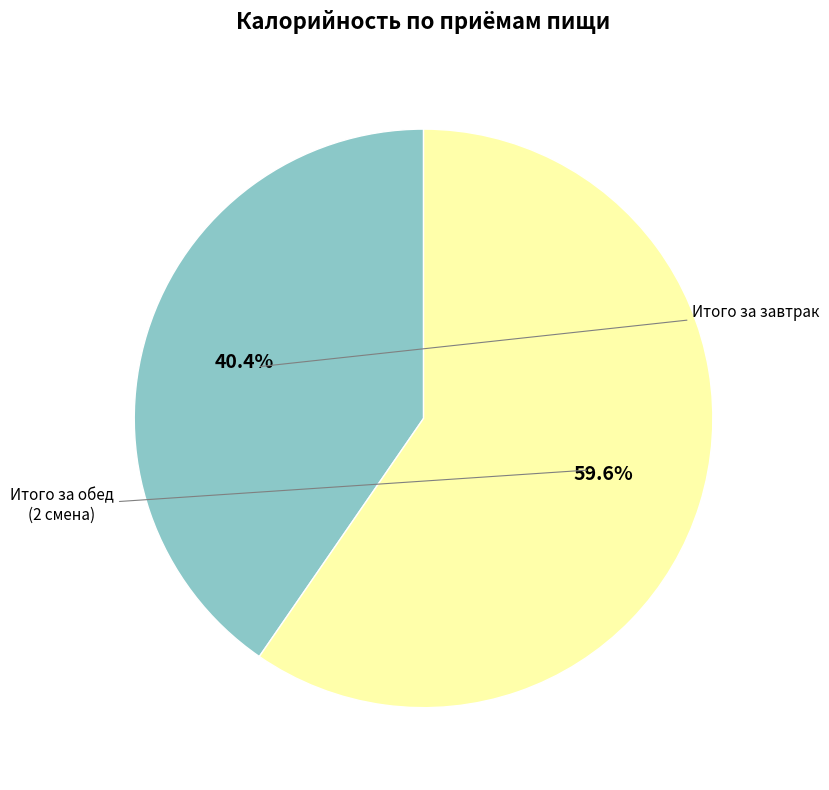

How many segments does this pie chart have?

2